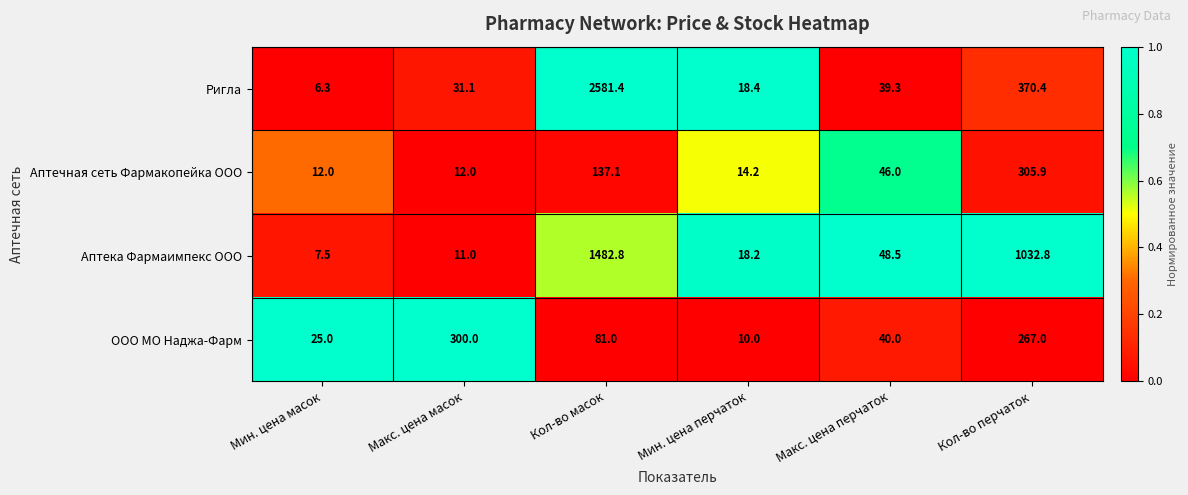

What is the maximum value for Ригла?

2581.4